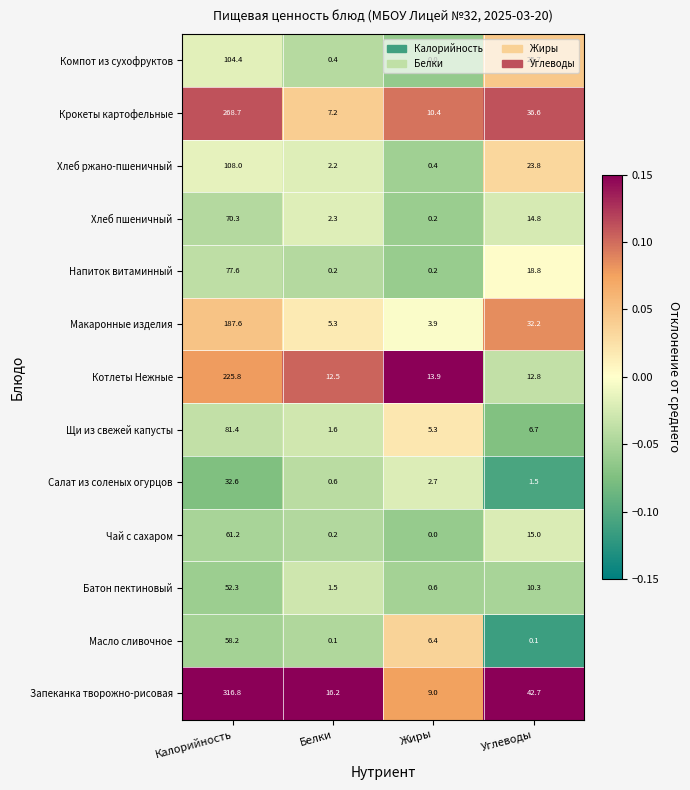

Rank the series at Калорийность from lowest to highest value.

Салат из соленых огурцов, Батон пектиновый, Масло сливочное, Чай с сахаром, Хлеб пшеничный, Напиток витаминный, Щи из свежей капусты, Компот из сухофруктов, Хлеб ржано-пшеничный, Макаронные изделия, Котлеты Нежные, Крокеты картофельные, Запеканка творожно-рисовая